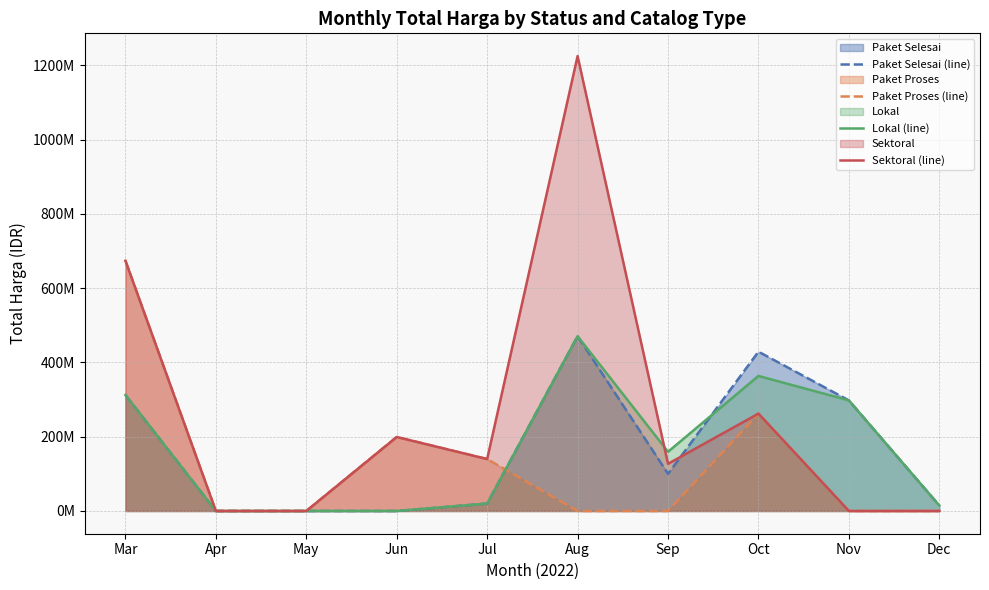

After their last crossing, which series has the higher values: Sektoral (line) or Paket Selesai (line)?

Paket Selesai (line)